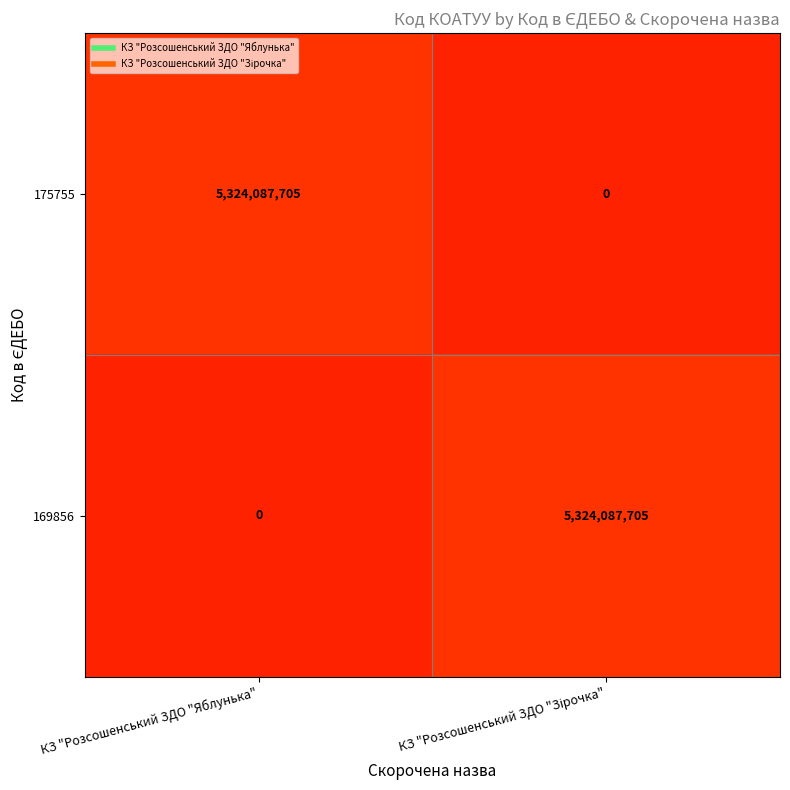

Count the number of categories in the chart.

2